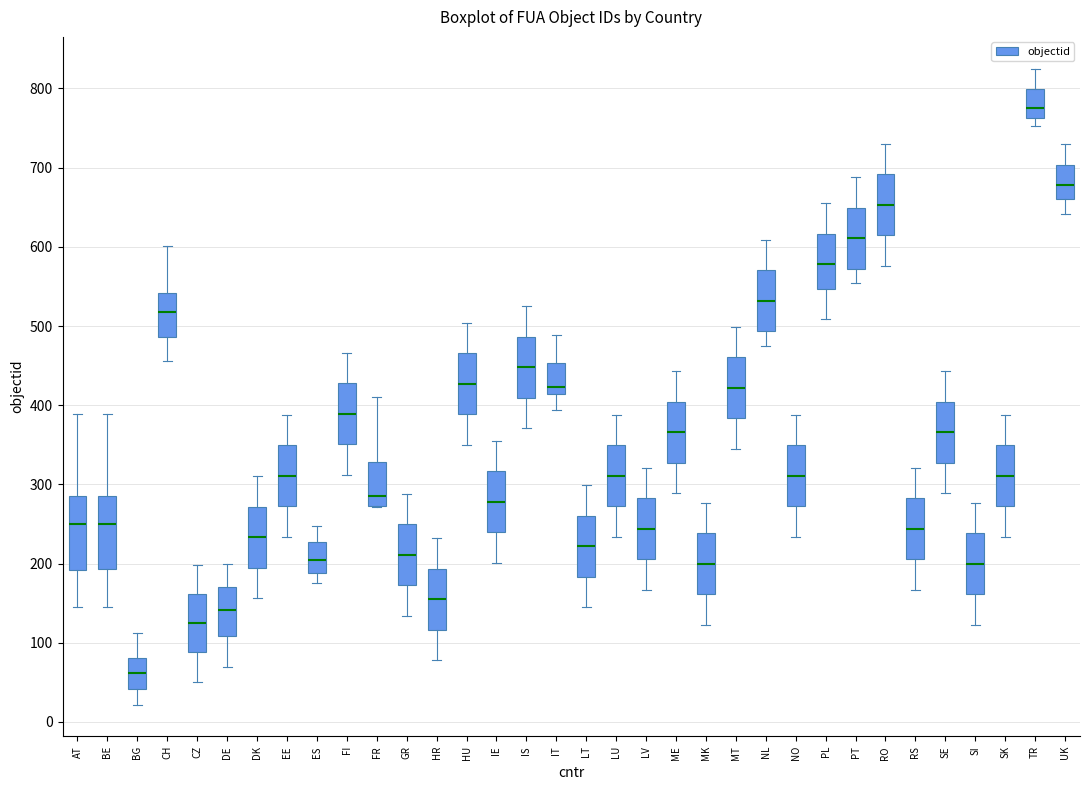

Which box has the highest median line?

TR